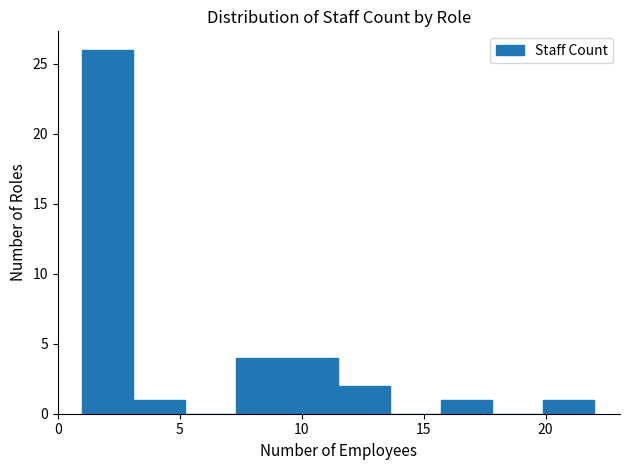

Over which range of the x-axis is the bar tallest?

1.0 to 3.1